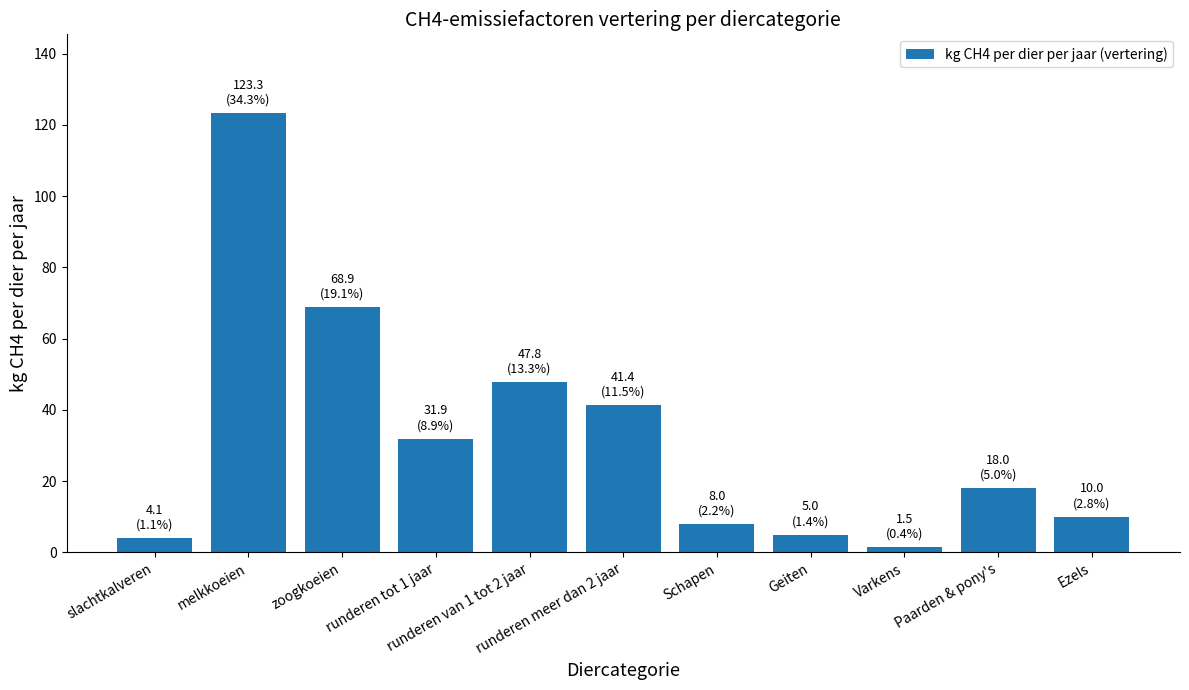

What is the maximum value shown in the chart?

123.3